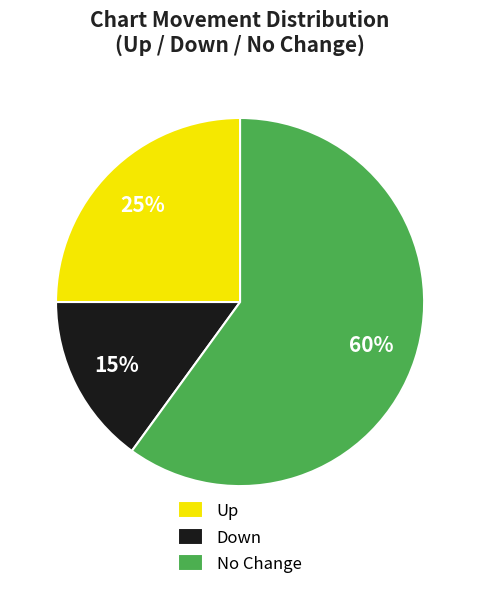

Do Up and No Change together represent more than half of the pie?

Yes